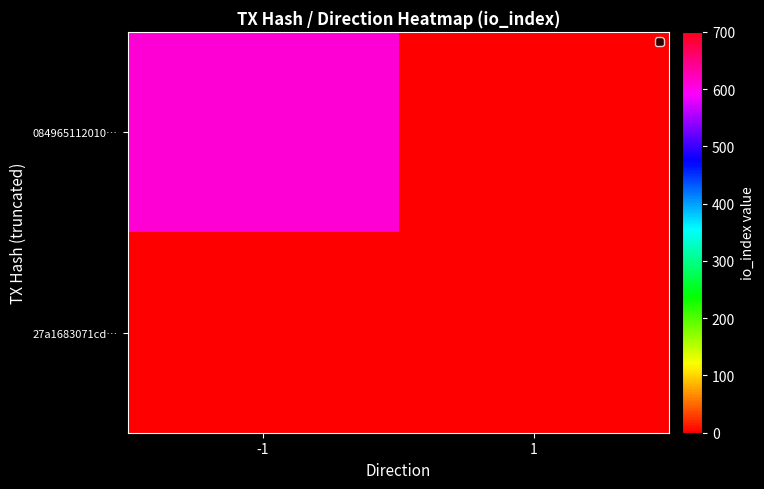

Rank the series by their maximum value, from lowest to highest.

27a1683071cd…, 084965112010…